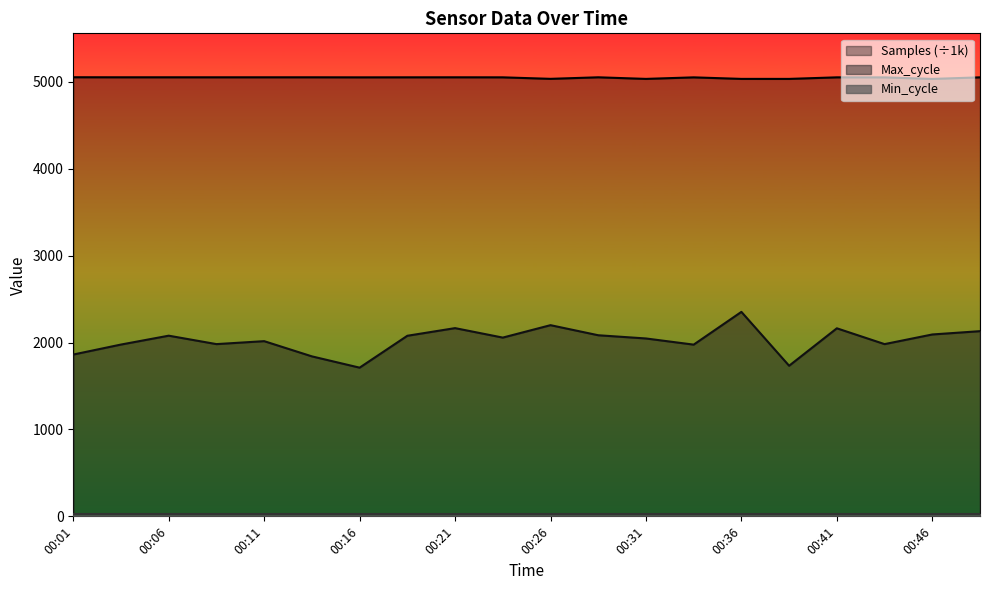

What is the sum of all Max_cycle values?

40532.0